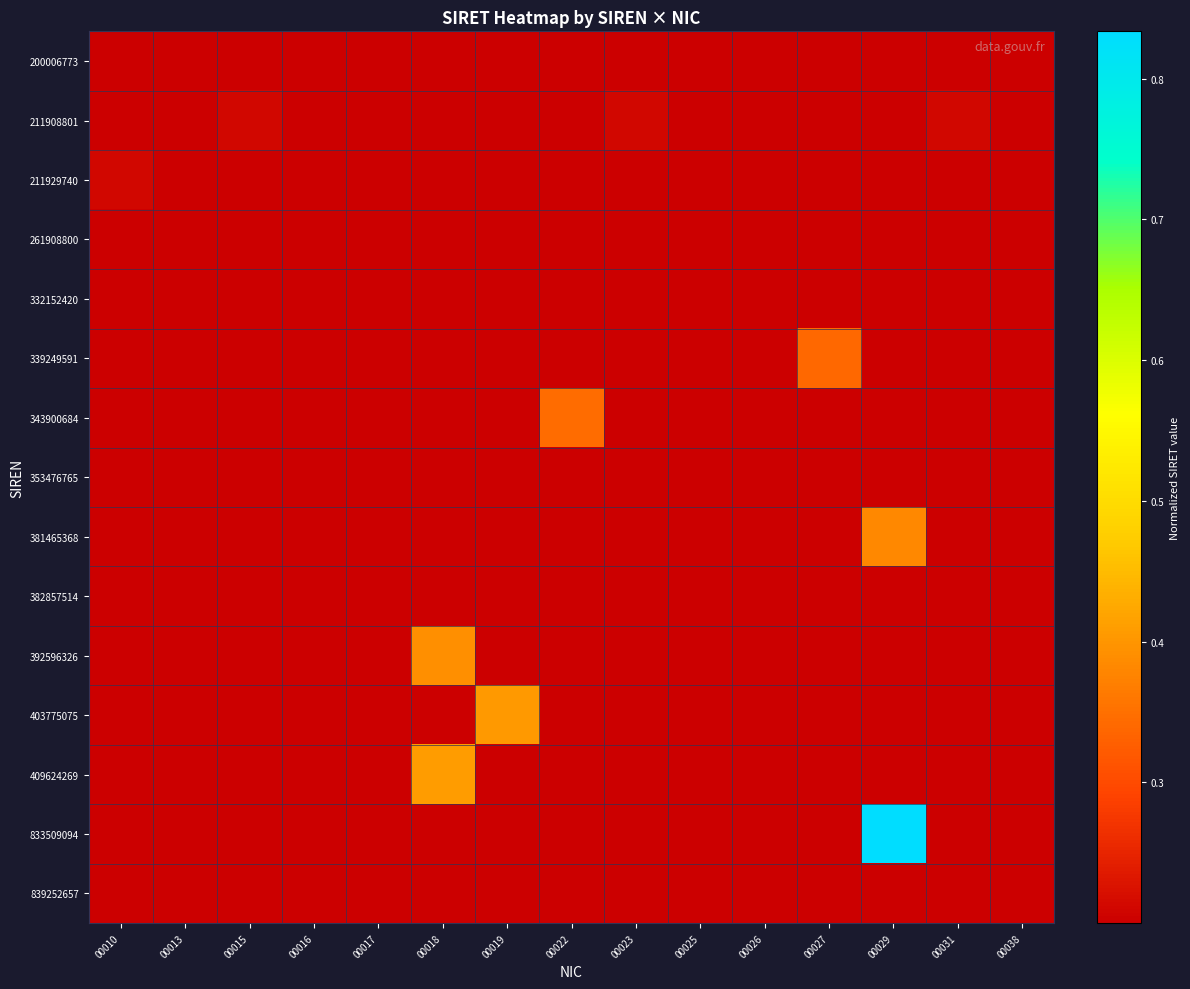

Reading right to left, what are all the values shown in this chart?

200006773: 00038=0.0	00031=0.0	00029=0.0	00027=0.0	00026=0.0	00025=0.0	00023=0.0	00022=0.0	00019=0.0	00018=0.0	00017=0.0	00016=0.0	00015=0.0	00013=0.0	00010=0.2
211908801: 00038=0.0	00031=0.2	00029=0.0	00027=0.0	00026=0.0	00025=0.0	00023=0.2	00022=0.0	00019=0.0	00018=0.0	00017=0.0	00016=0.0	00015=0.2	00013=0.0	00010=0.0
211929740: 00038=0.0	00031=0.0	00029=0.0	00027=0.0	00026=0.0	00025=0.0	00023=0.0	00022=0.0	00019=0.0	00018=0.0	00017=0.0	00016=0.0	00015=0.0	00013=0.0	00010=0.2
261908800: 00038=0.0	00031=0.0	00029=0.0	00027=0.0	00026=0.0	00025=0.0	00023=0.0	00022=0.0	00019=0.0	00018=0.0	00017=0.0	00016=0.0	00015=0.0	00013=0.0	00010=0.0
332152420: 00038=0.0	00031=0.0	00029=0.0	00027=0.0	00026=0.0	00025=0.0	00023=0.0	00022=0.0	00019=0.0	00018=0.0	00017=0.0	00016=0.0	00015=0.0	00013=0.0	00010=0.0
339249591: 00038=0.0	00031=0.0	00029=0.0	00027=0.3	00026=0.0	00025=0.0	00023=0.0	00022=0.0	00019=0.0	00018=0.0	00017=0.0	00016=0.0	00015=0.0	00013=0.0	00010=0.0
343900684: 00038=0.0	00031=0.0	00029=0.0	00027=0.0	00026=0.0	00025=0.0	00023=0.0	00022=0.3	00019=0.0	00018=0.0	00017=0.0	00016=0.0	00015=0.0	00013=0.0	00010=0.0
353476765: 00038=0.0	00031=0.0	00029=0.0	00027=0.0	00026=0.0	00025=0.0	00023=0.0	00022=0.0	00019=0.0	00018=0.0	00017=0.0	00016=0.0	00015=0.0	00013=0.0	00010=0.0
381465368: 00038=0.0	00031=0.0	00029=0.4	00027=0.0	00026=0.0	00025=0.0	00023=0.0	00022=0.0	00019=0.0	00018=0.0	00017=0.0	00016=0.0	00015=0.0	00013=0.0	00010=0.0
382857514: 00038=0.0	00031=0.0	00029=0.0	00027=0.0	00026=0.0	00025=0.0	00023=0.0	00022=0.0	00019=0.0	00018=0.0	00017=0.0	00016=0.0	00015=0.0	00013=0.0	00010=0.0
392596326: 00038=0.0	00031=0.0	00029=0.0	00027=0.0	00026=0.0	00025=0.0	00023=0.0	00022=0.0	00019=0.0	00018=0.4	00017=0.0	00016=0.0	00015=0.0	00013=0.0	00010=0.0
403775075: 00038=0.0	00031=0.0	00029=0.0	00027=0.0	00026=0.0	00025=0.0	00023=0.0	00022=0.0	00019=0.4	00018=0.0	00017=0.0	00016=0.0	00015=0.0	00013=0.0	00010=0.0
409624269: 00038=0.0	00031=0.0	00029=0.0	00027=0.0	00026=0.0	00025=0.0	00023=0.0	00022=0.0	00019=0.0	00018=0.4	00017=0.0	00016=0.0	00015=0.0	00013=0.0	00010=0.0
833509094: 00038=0.0	00031=0.0	00029=0.8	00027=0.0	00026=0.0	00025=0.0	00023=0.0	00022=0.0	00019=0.0	00018=0.0	00017=0.0	00016=0.0	00015=0.0	00013=0.0	00010=0.0
839252657: 00038=0.0	00031=0.0	00029=0.0	00027=0.0	00026=0.0	00025=0.0	00023=0.0	00022=0.0	00019=0.0	00018=0.0	00017=0.0	00016=0.0	00015=0.0	00013=0.0	00010=0.0